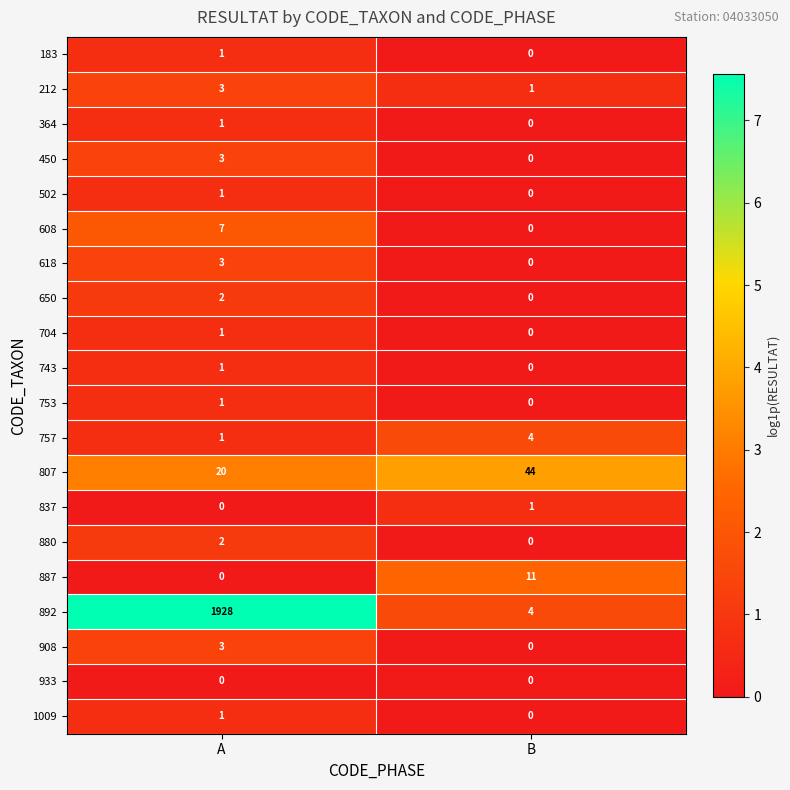

At which label is 183 closest to 0?

B